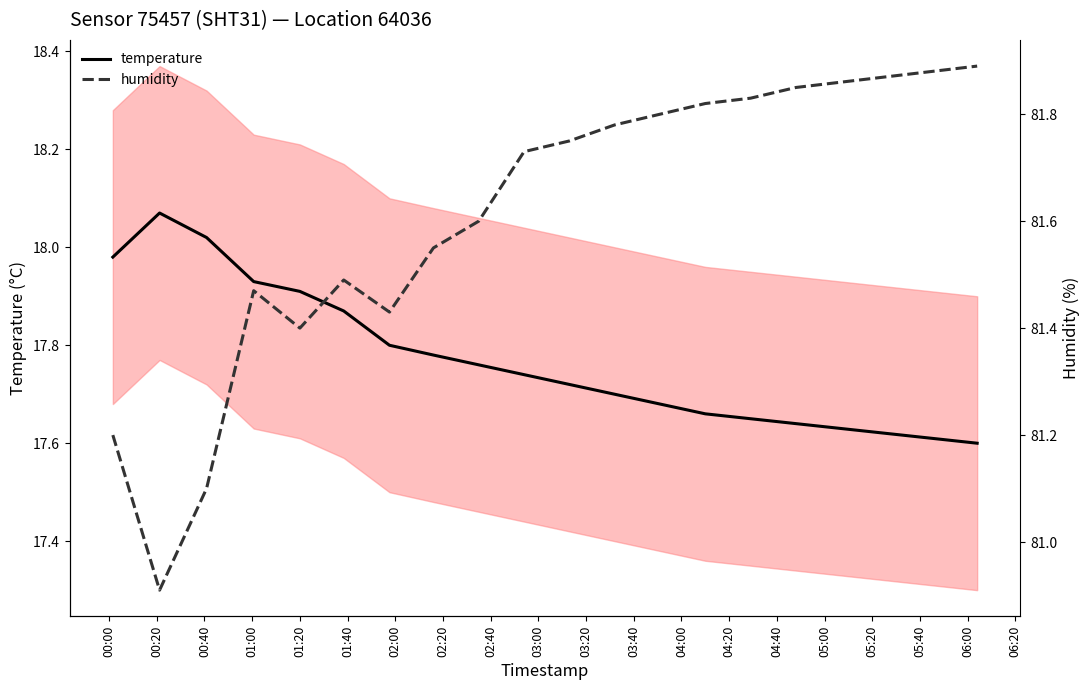

True or false: humidity and temperature cross at least once.

False